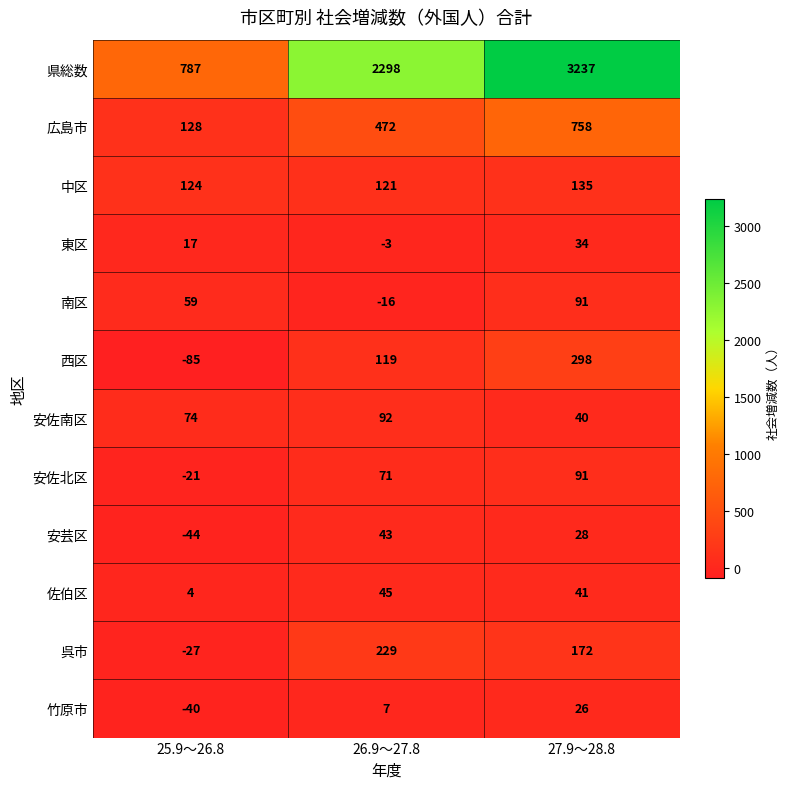

What is the spread (max minus min) of values at 27.9～28.8?

3211